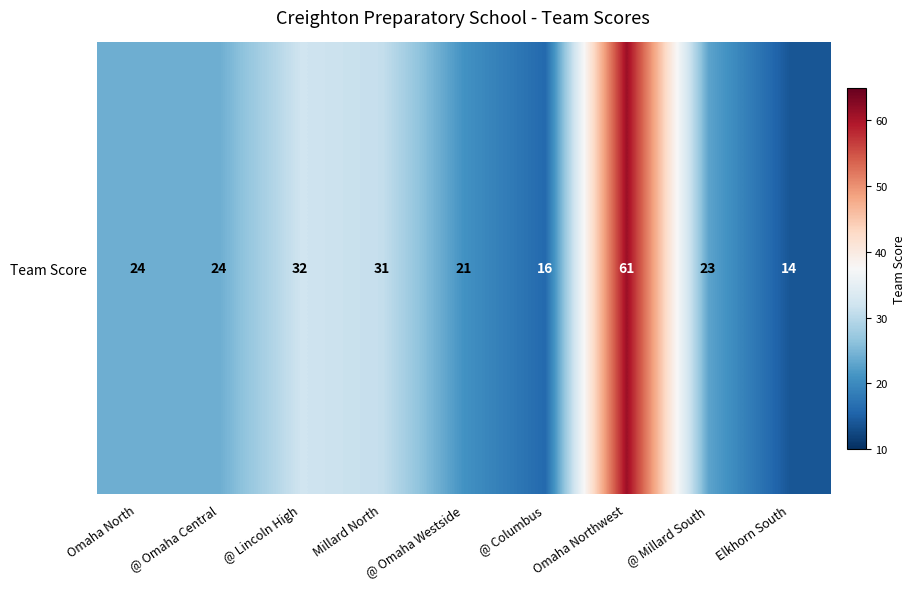

True or false: the data shows 61 at Omaha Northwest.

True